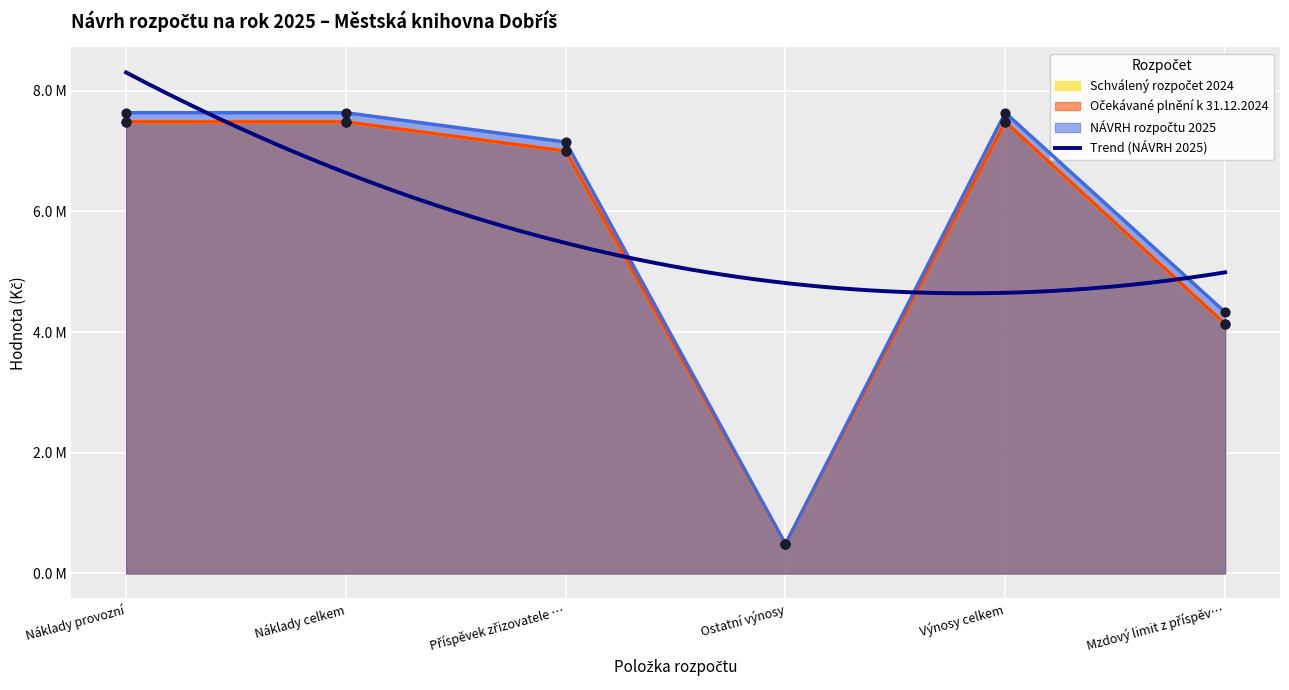

Which series contains the highest Y value?

NÁVRH rozpočtu 2025